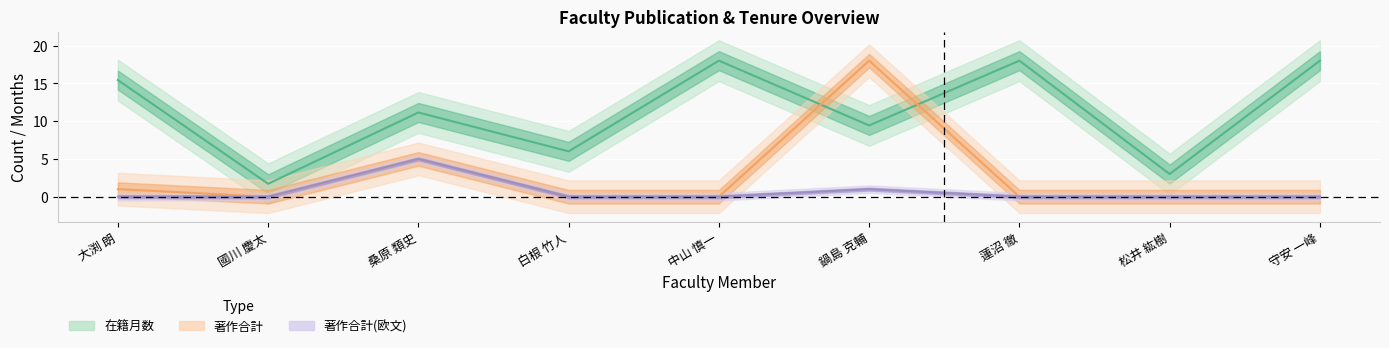

What is the label of the 7th point from the left?

蓮沼 徹